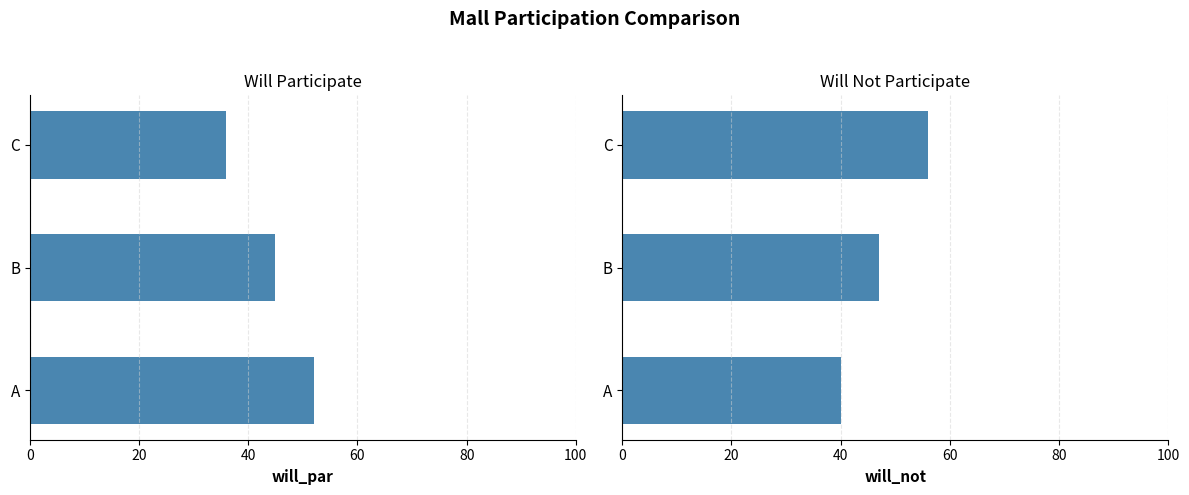

List the series in order of their overall mean, lowest first.

will_par, will_not